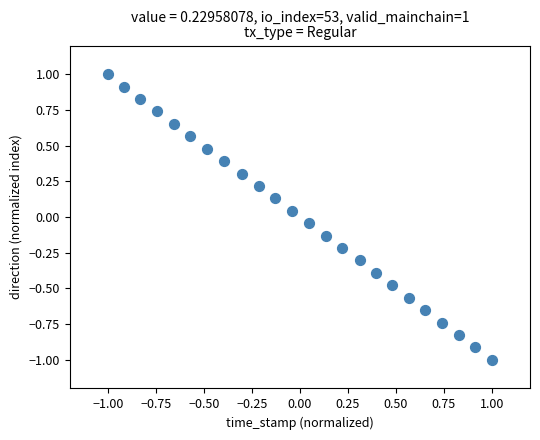

What is the range of X values (max minus min)?

2.0